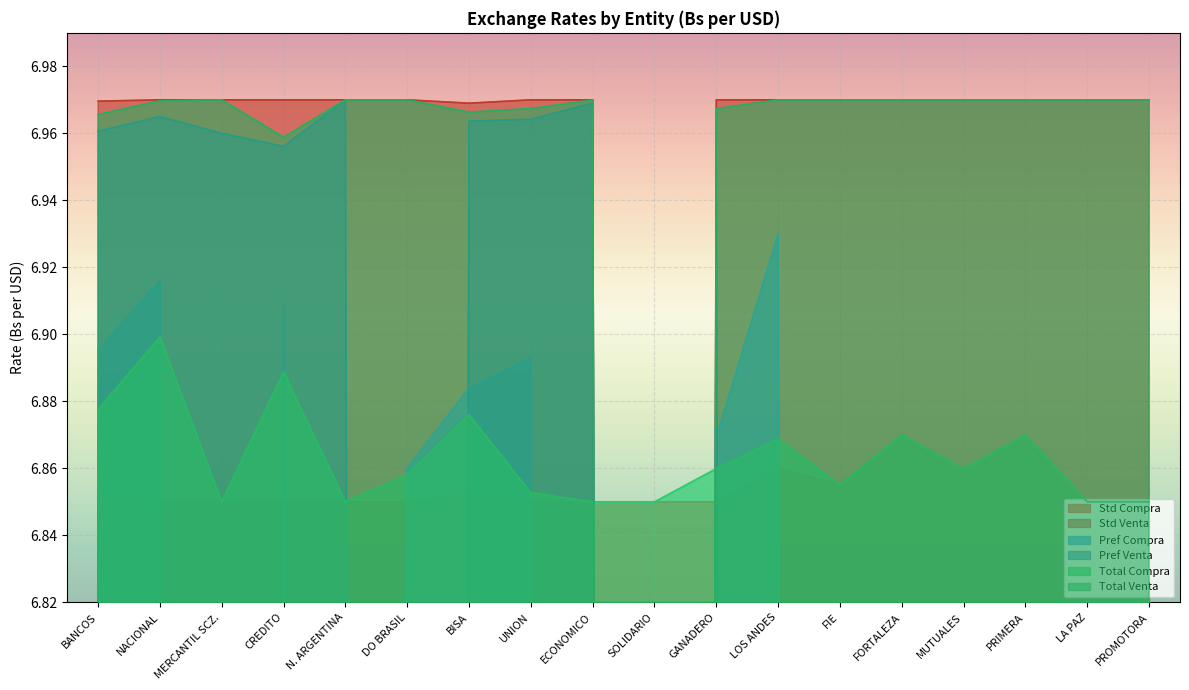

What is the spread (max minus min) of values at NACIONAL?

0.1